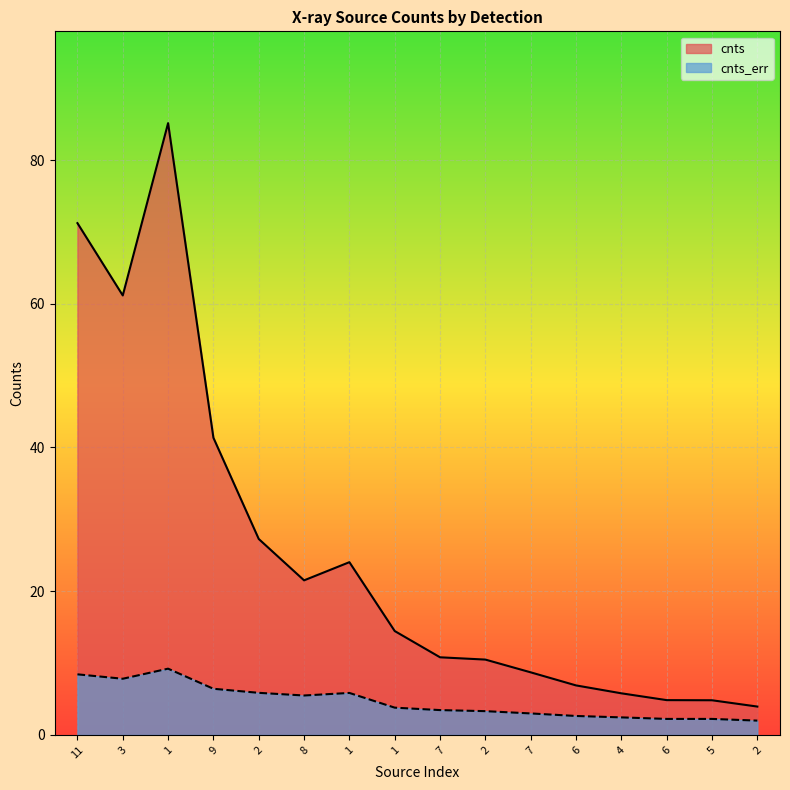

Which series changed the most between 1 and 7?

cnts